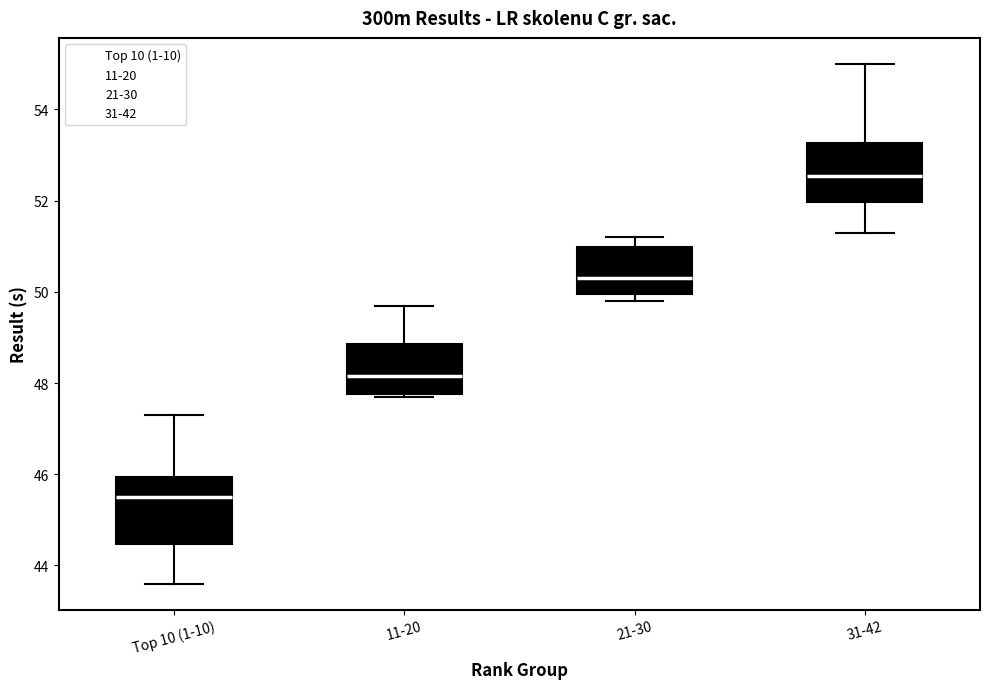

Reading left to right, transcribe this box plot: for each box, give where its median line is, the range the box spans, and where its two whiskers end, as read against the y-axis. The values are not printed on the chart, so give them approximately, as read against the axis.

Top 10 (1-10): median 45.6, box 44.4 to 46.0, whiskers 43.6 to 47.4
11-20: median 48.2, box 47.8 to 48.8, whiskers 47.8 to 49.8
21-30: median 50.4, box 50.0 to 51.0, whiskers 49.8 to 51.2
31-42: median 52.6, box 52.0 to 53.2, whiskers 51.4 to 55.0